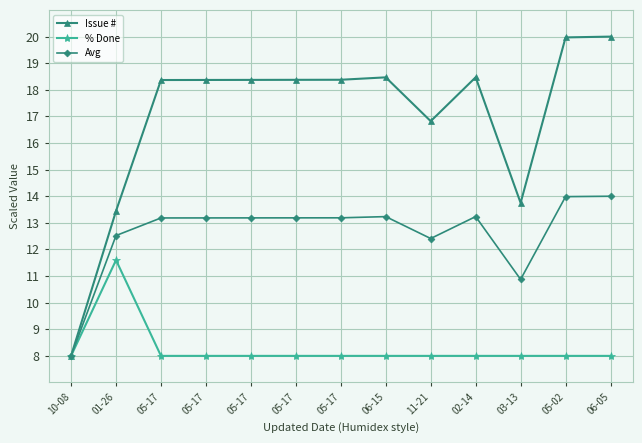

How many values in the Issue # series are below 18?

4